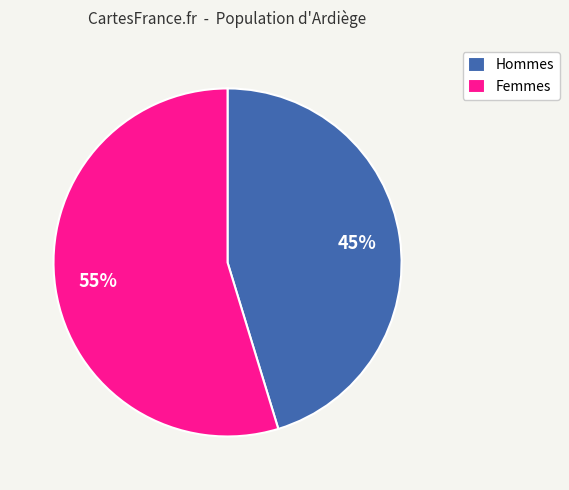

To the nearest percent, what is the average slice percentage?

50%